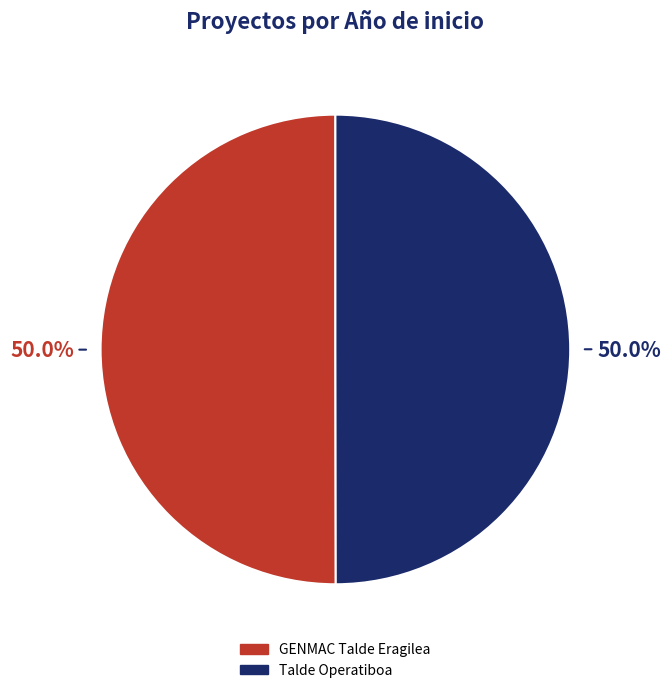

What is the total percentage of GENMAC Talde Eragilea and Talde Operatiboa?

100.0%